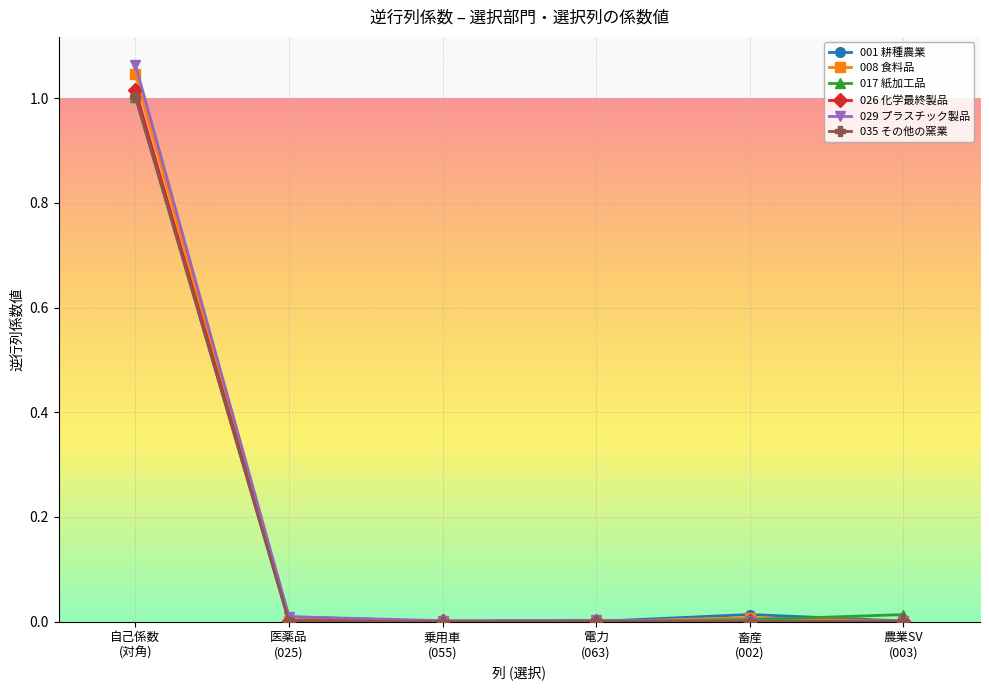

In 017 紙加工品, how many points are lower than both neighbors (excluding endpoints)?

1